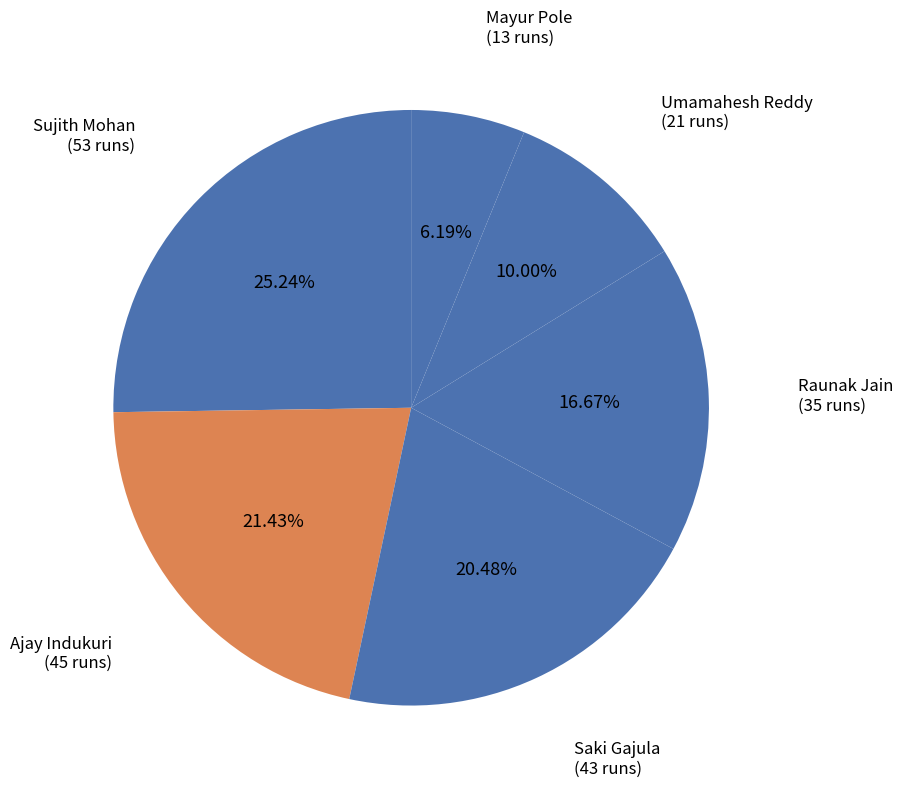

Is it true that Sujith Mohan is 16% of the pie?

False